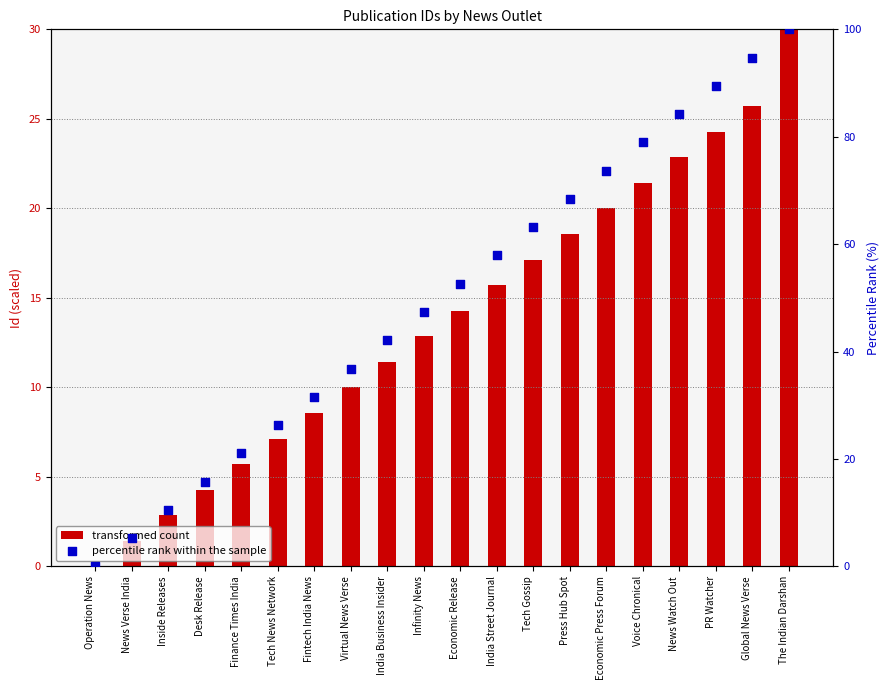

Which series has the largest total across all categories?

percentile rank within the sample